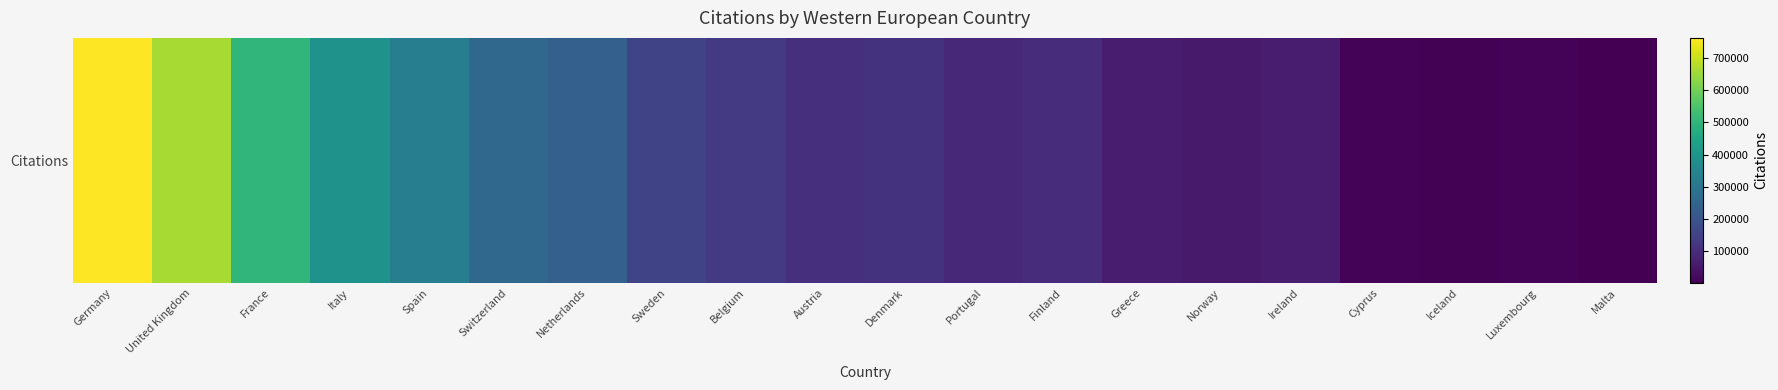

Which label corresponds to the largest value in the chart?

Germany